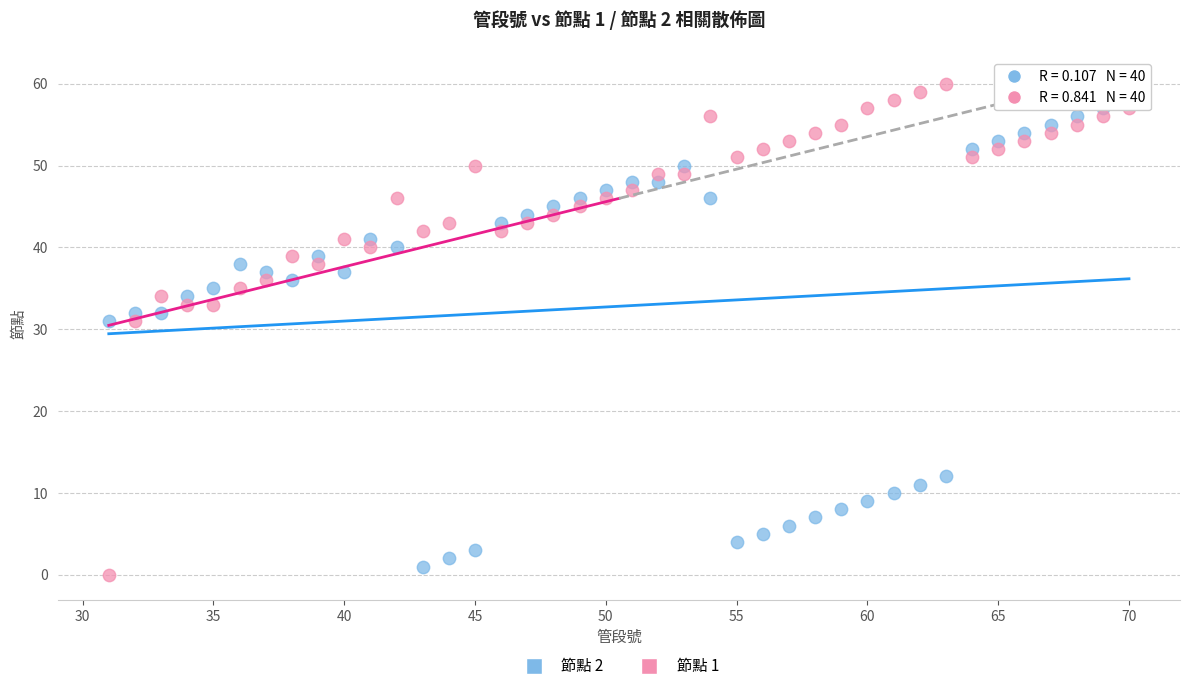

Which series reaches the maximum Y coordinate?

節點 1